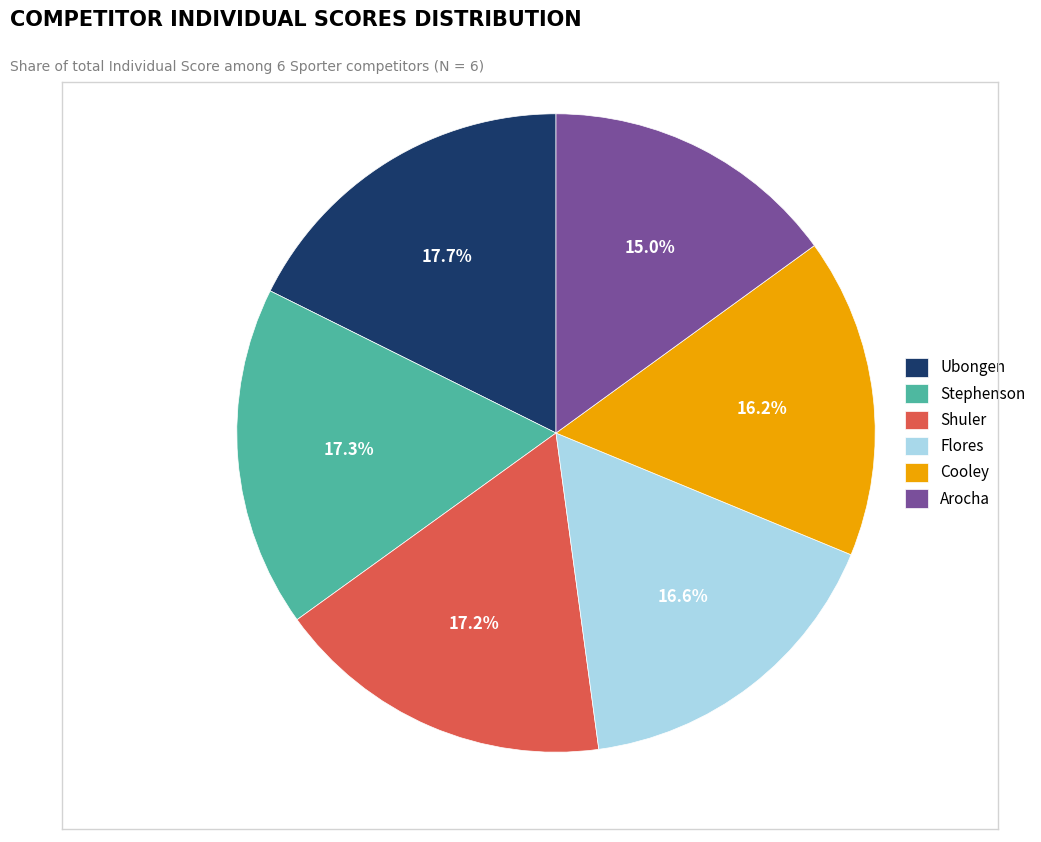

Combined, do Shuler and Flores account for over 50%?

No